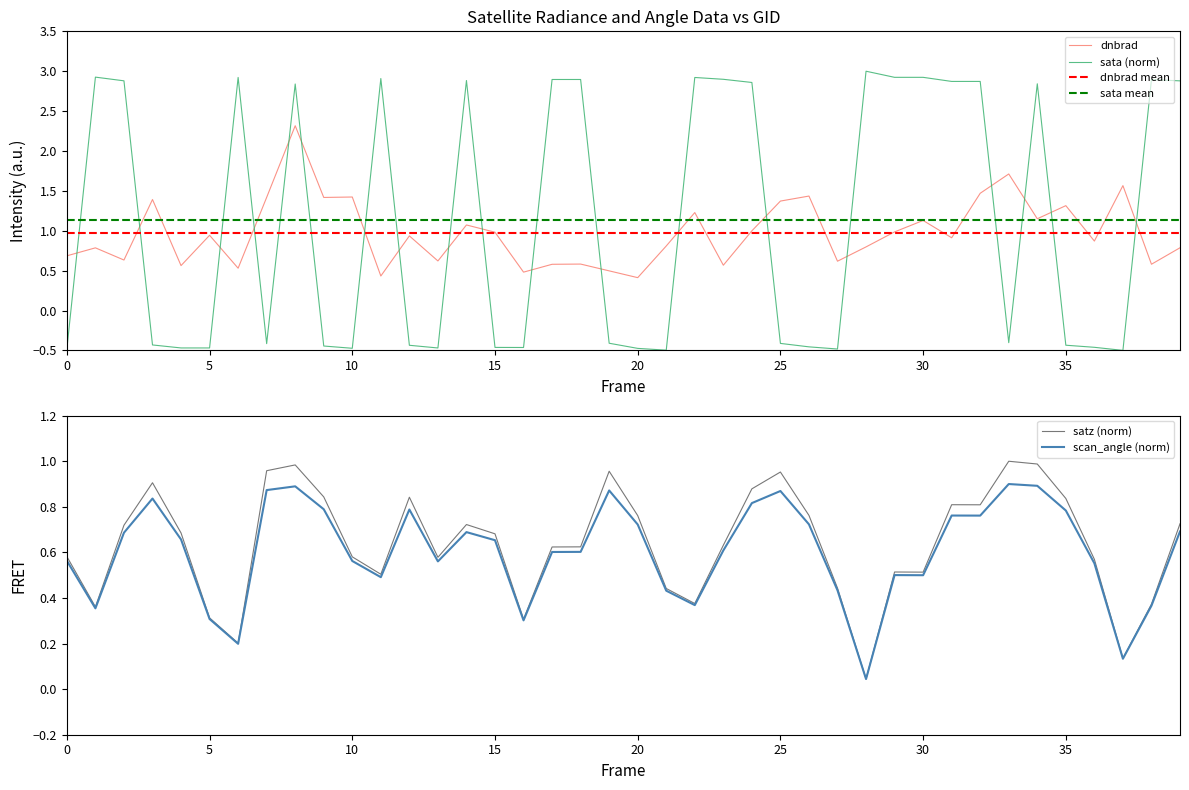

How many intersections are there between dnbrad and sata?

19